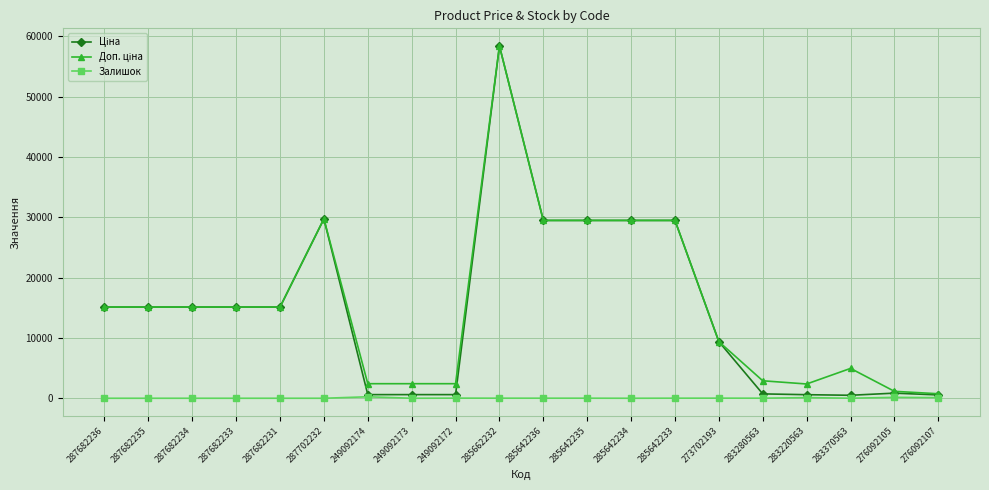

True or false: Залишок has a value of 13.0 at 285642233.

True